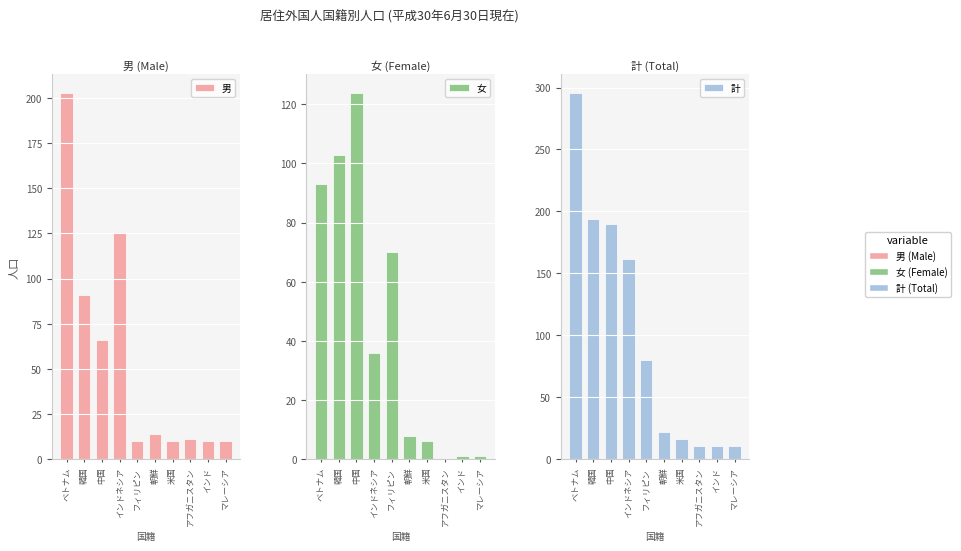

Rank the series by their average value, from lowest to highest.

女, 男, 計